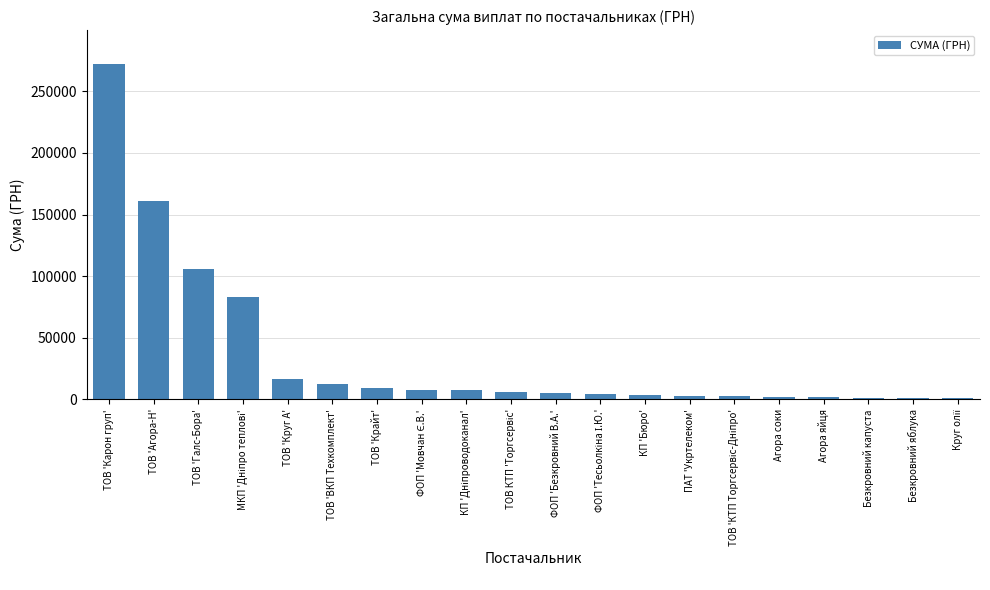

Which label corresponds to the largest value in the chart?

ТОВ 'Карон груп'